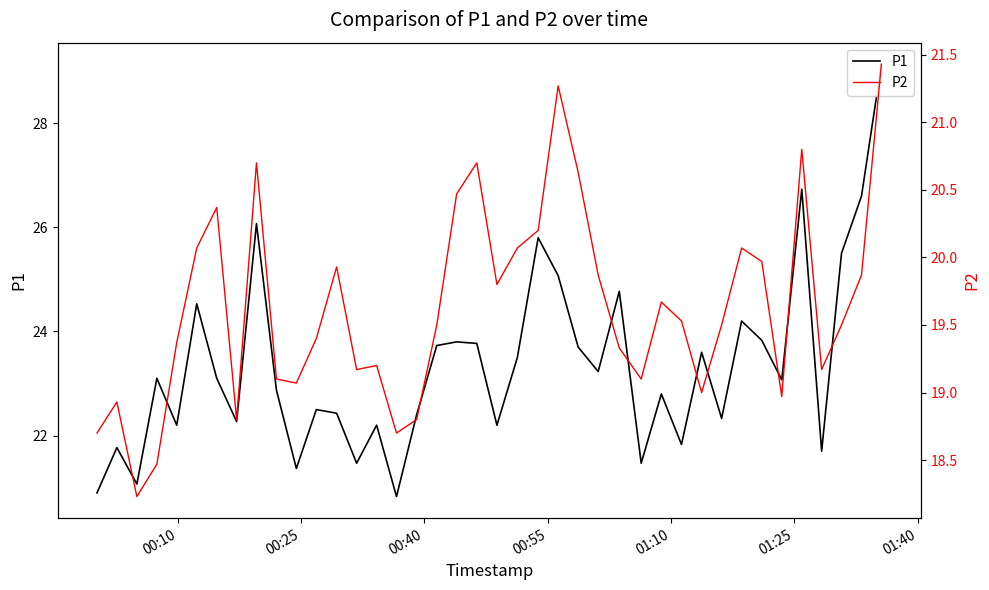

What position from the left is 00:10?

1